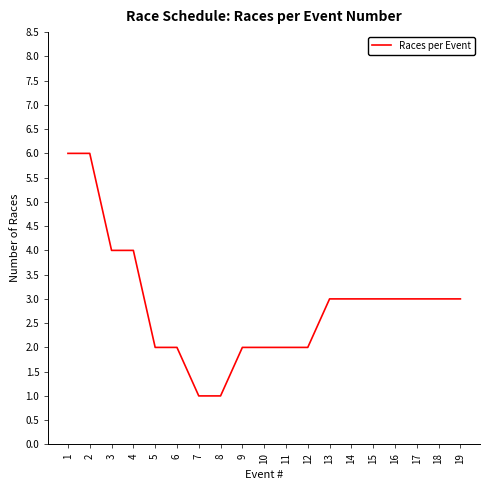

What is the change in value from 6 to 18?

+1